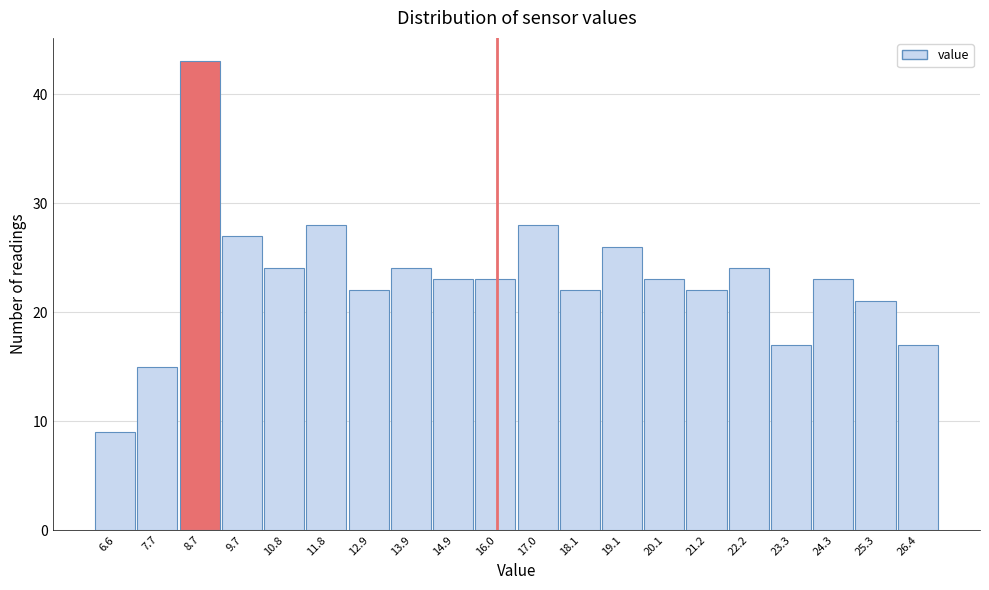

Reading left to right, list every bar in this chart as the range it spans on the x-axis followed by its height. Neither the bar edges nor the heights are printed on the chart, so give them approximately, as read against the axes.

6.10 to 7.14: 9
7.14 to 8.18: 15
8.18 to 9.22: 43
9.22 to 10.26: 27
10.26 to 11.30: 24
11.30 to 12.34: 28
12.34 to 13.38: 22
13.38 to 14.42: 24
14.42 to 15.46: 23
15.46 to 16.50: 23
16.50 to 17.54: 28
17.54 to 18.58: 22
18.58 to 19.62: 26
19.62 to 20.66: 23
20.66 to 21.70: 22
21.70 to 22.74: 24
22.74 to 23.78: 17
23.78 to 24.82: 23
24.82 to 25.86: 21
25.86 to 26.90: 17